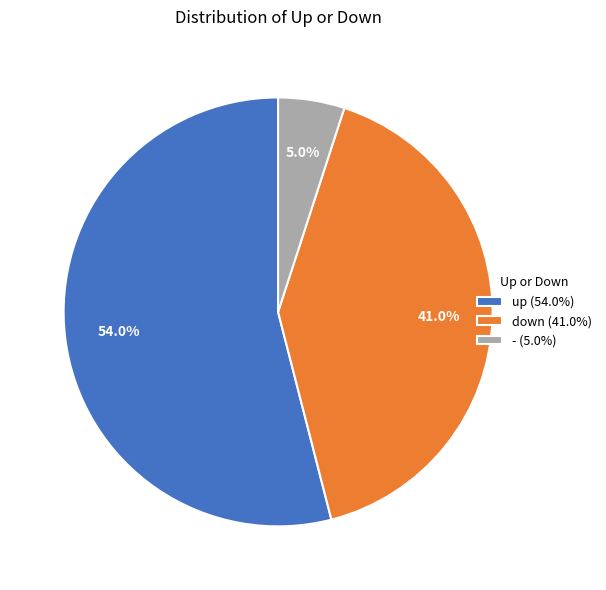

To the nearest percent, what is the average slice percentage?

33%